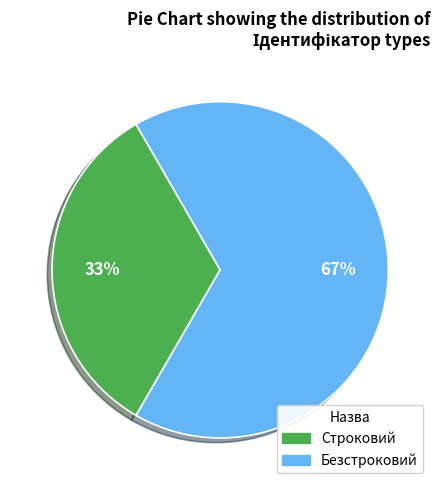

Approximately how many times larger is the value at Строковий compared to Безстроковий?

0.5